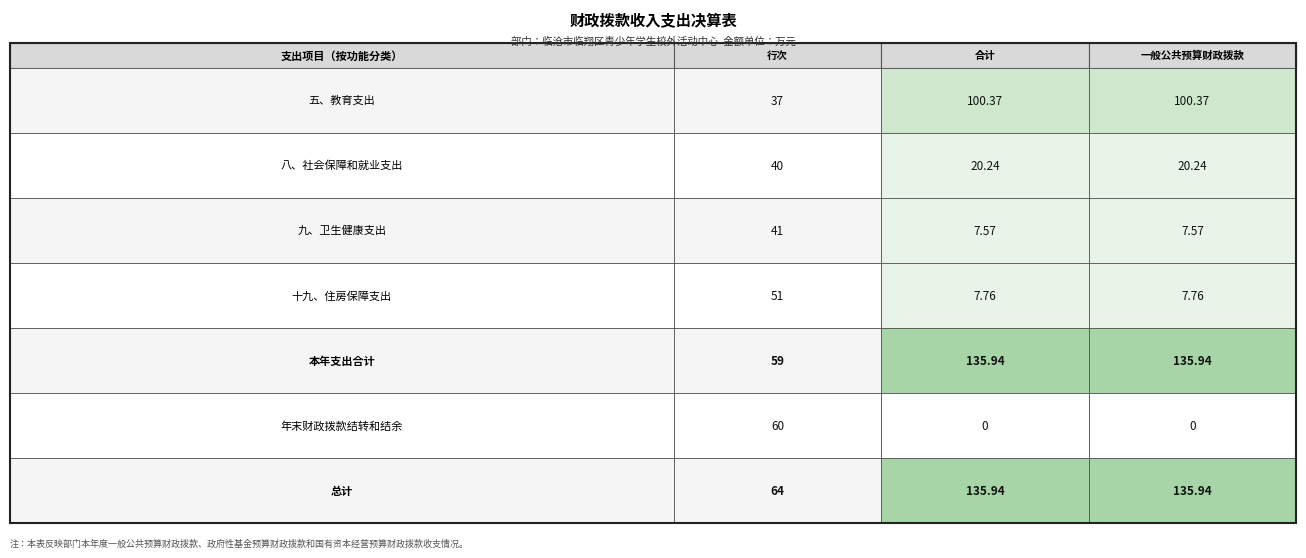

Reading left to right, extract all data points from this chart.

五、教育支出: 五、教育支出=37.0	八、社会保障和就业支出=100.4	九、卫生健康支出=100.4
八、社会保障和就业支出: 五、教育支出=40.0	八、社会保障和就业支出=20.2	九、卫生健康支出=20.2
九、卫生健康支出: 五、教育支出=41.0	八、社会保障和就业支出=7.6	九、卫生健康支出=7.6
十九、住房保障支出: 五、教育支出=51.0	八、社会保障和就业支出=7.8	九、卫生健康支出=7.8
本年支出合计: 五、教育支出=59.0	八、社会保障和就业支出=135.9	九、卫生健康支出=135.9
年末财政拨款结转和结余: 五、教育支出=60.0	八、社会保障和就业支出=0.0	九、卫生健康支出=0.0
总计: 五、教育支出=64.0	八、社会保障和就业支出=135.9	九、卫生健康支出=135.9